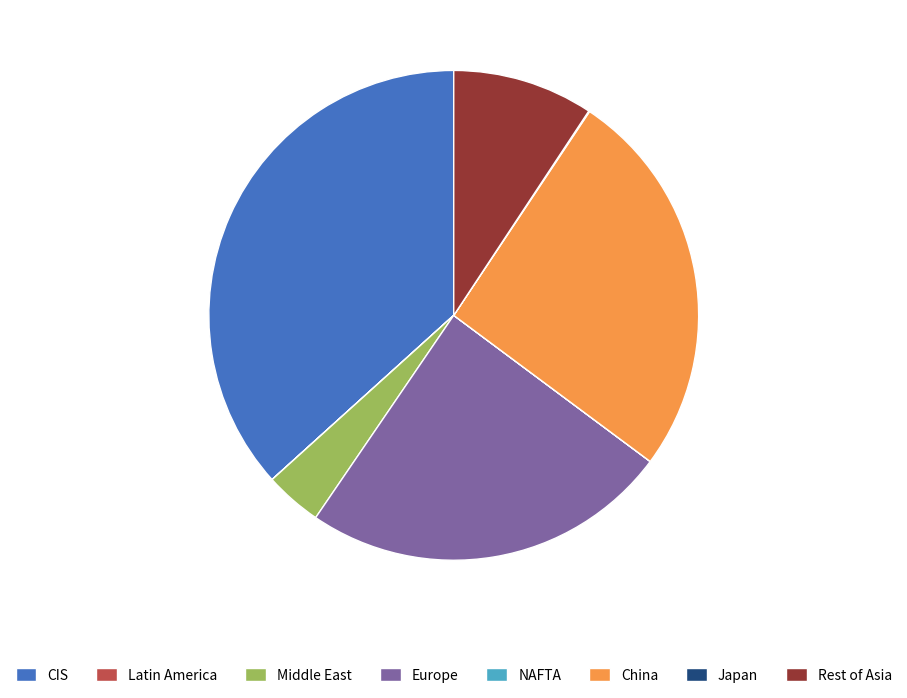

Is the sum of Europe and Middle East greater than half?

No